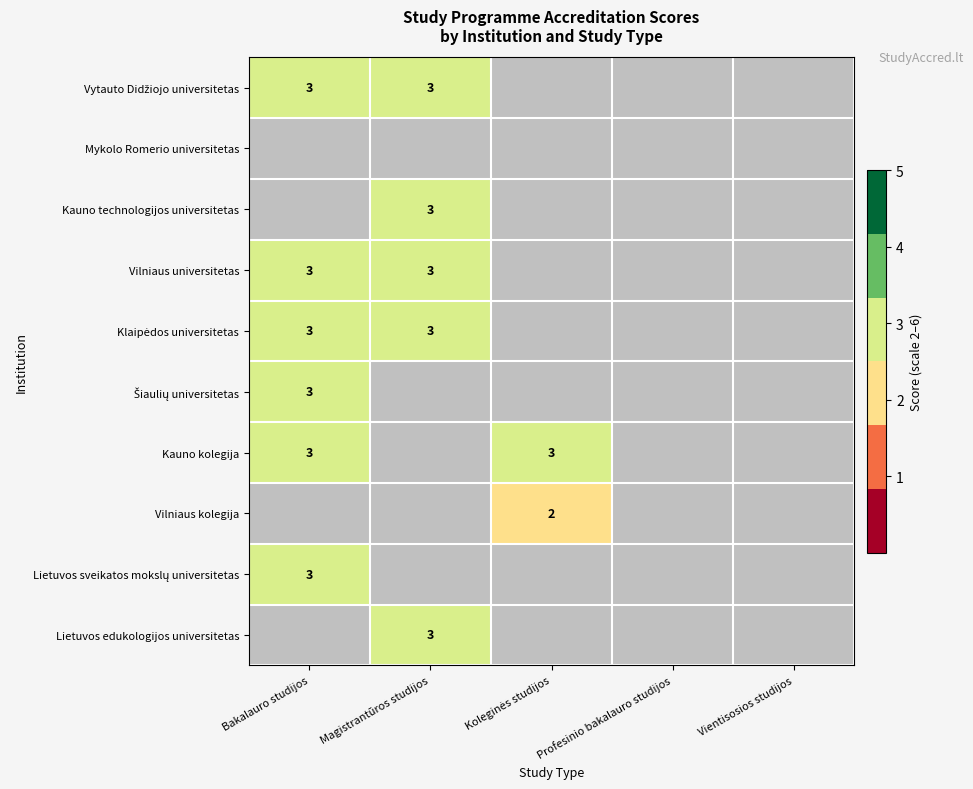

The value of Kauno technologijos universitetas at Magistrantūros studijos is 5. True or false?

False